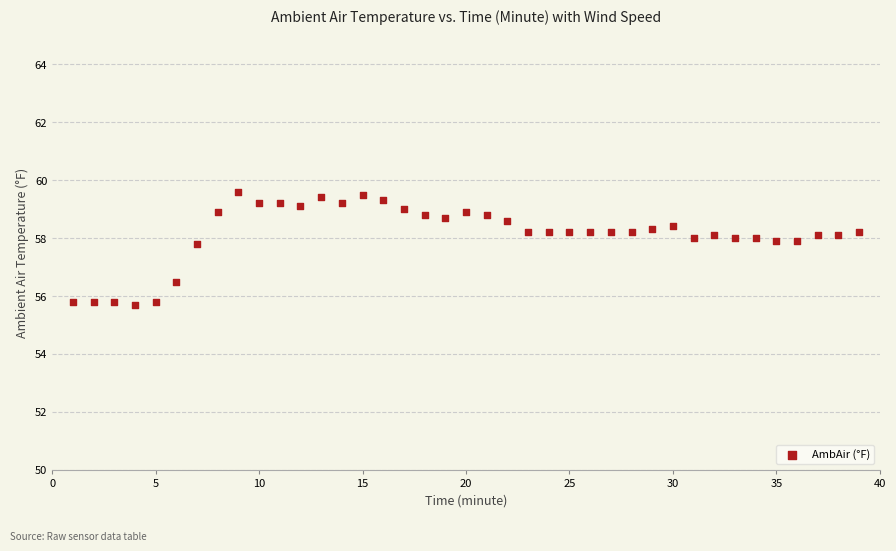

What is the range of X values (max minus min)?

38.0